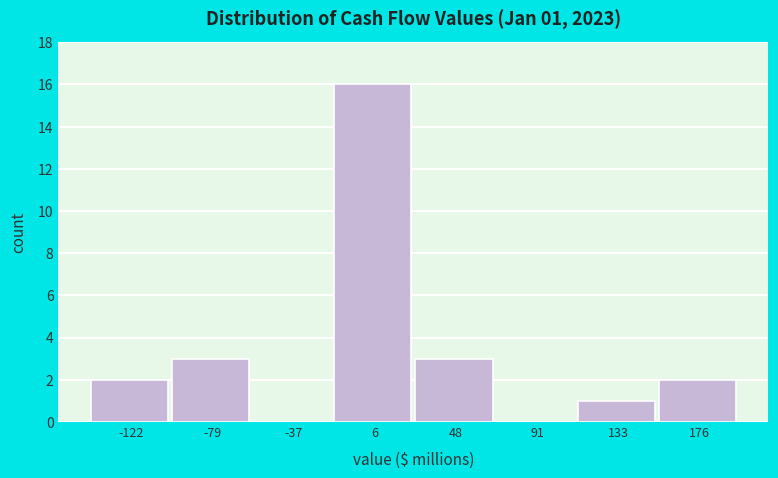

Over which range of the x-axis is the bar tallest?

-15 to 25